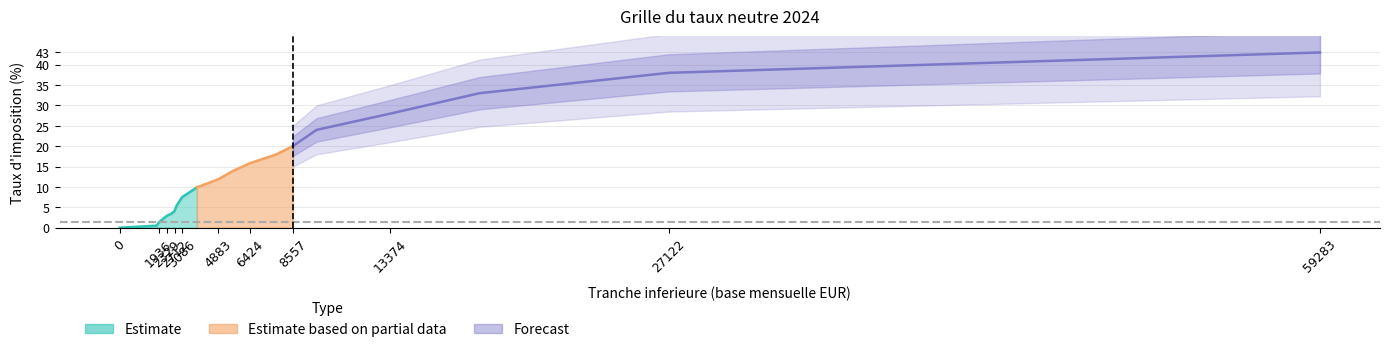

True or false: the data shows 51.1 at 27122.

False